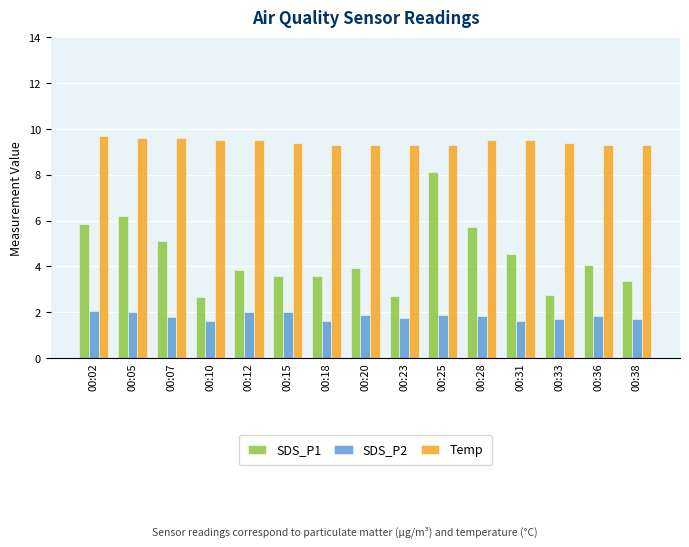

What is the difference between the second highest and second lowest values in the SDS_P2 series?

0.4